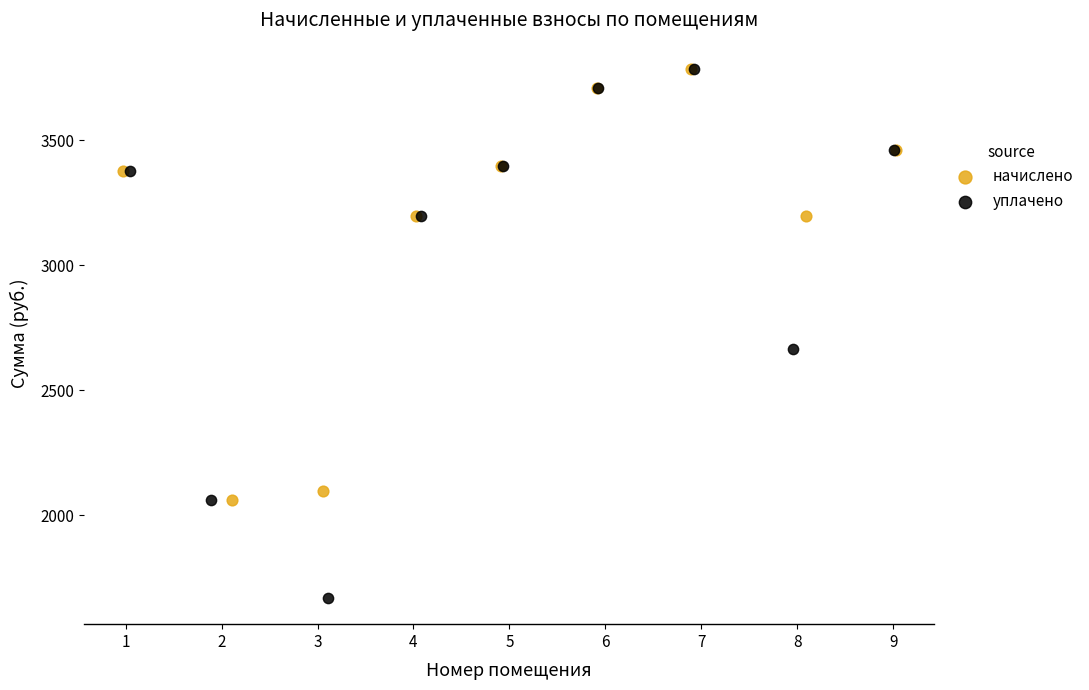

Which series reaches the minimum Y coordinate?

уплачено